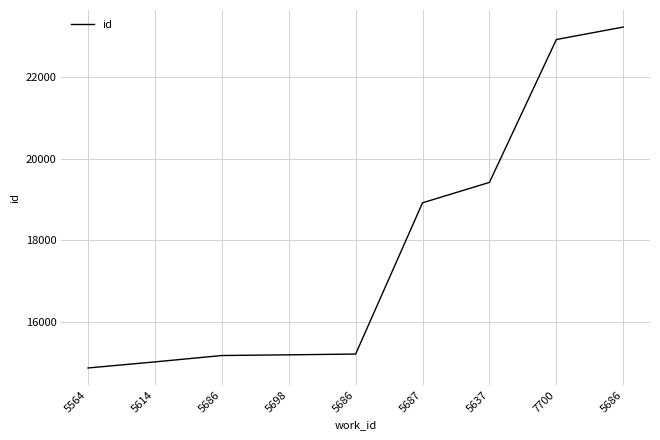

What is the change in value from 5614 to 7700?

+7900